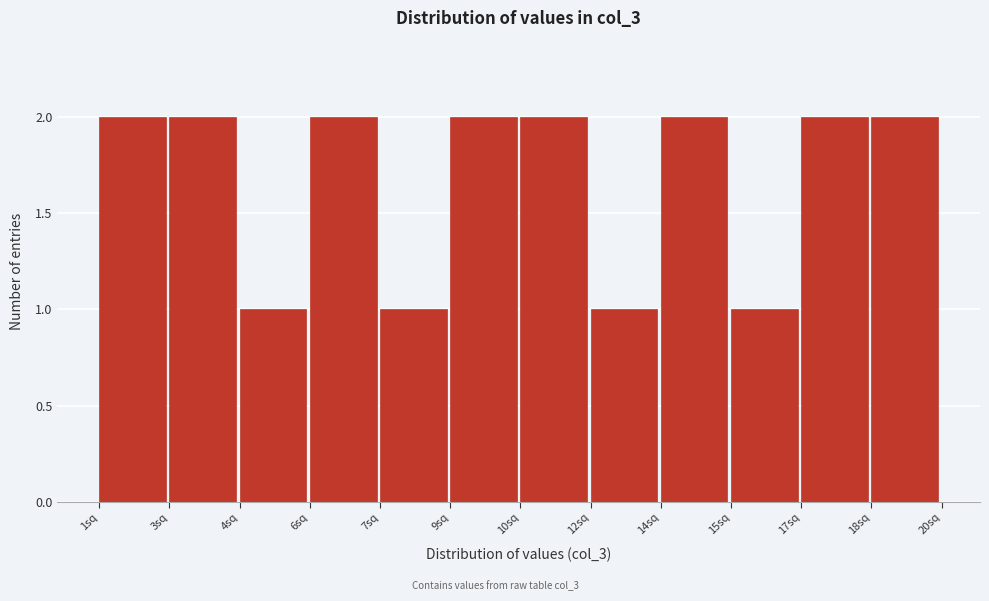

Reading left to right, list all the values displayed in this chart.

2	2	1	2	1	2	2	1	2	1	2	2